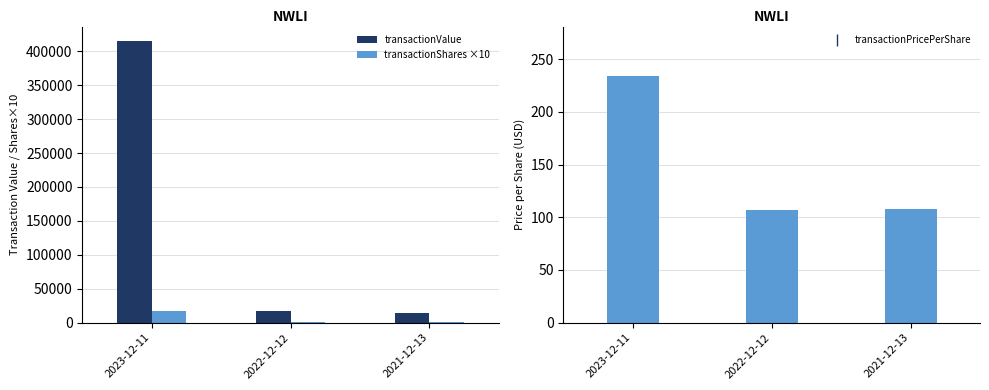

Where does the transactionValue series first go above 17477?

2023-12-11